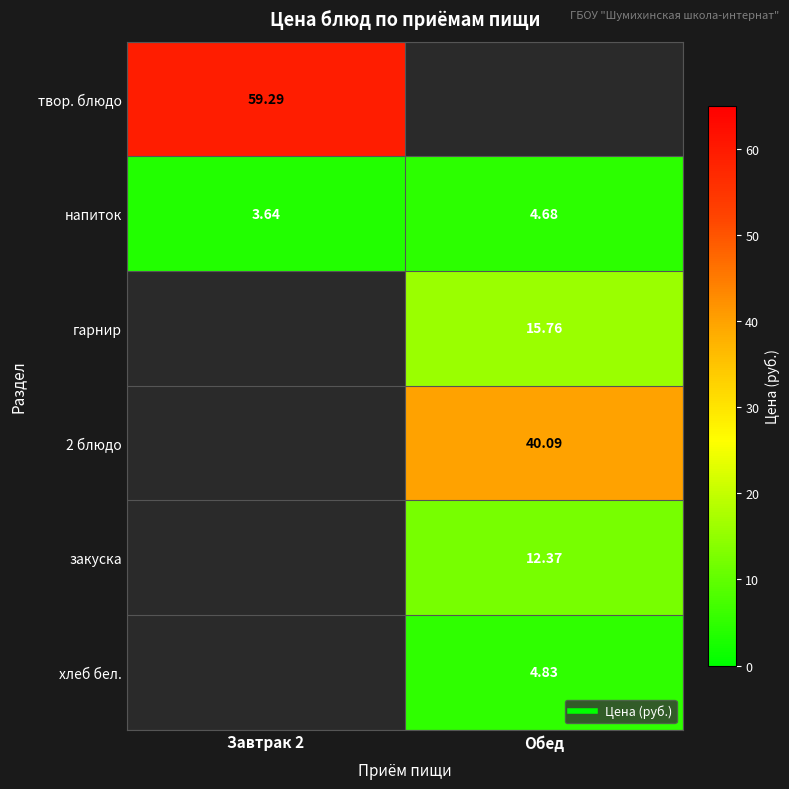

What value does the напиток series have at Обед?

4.7